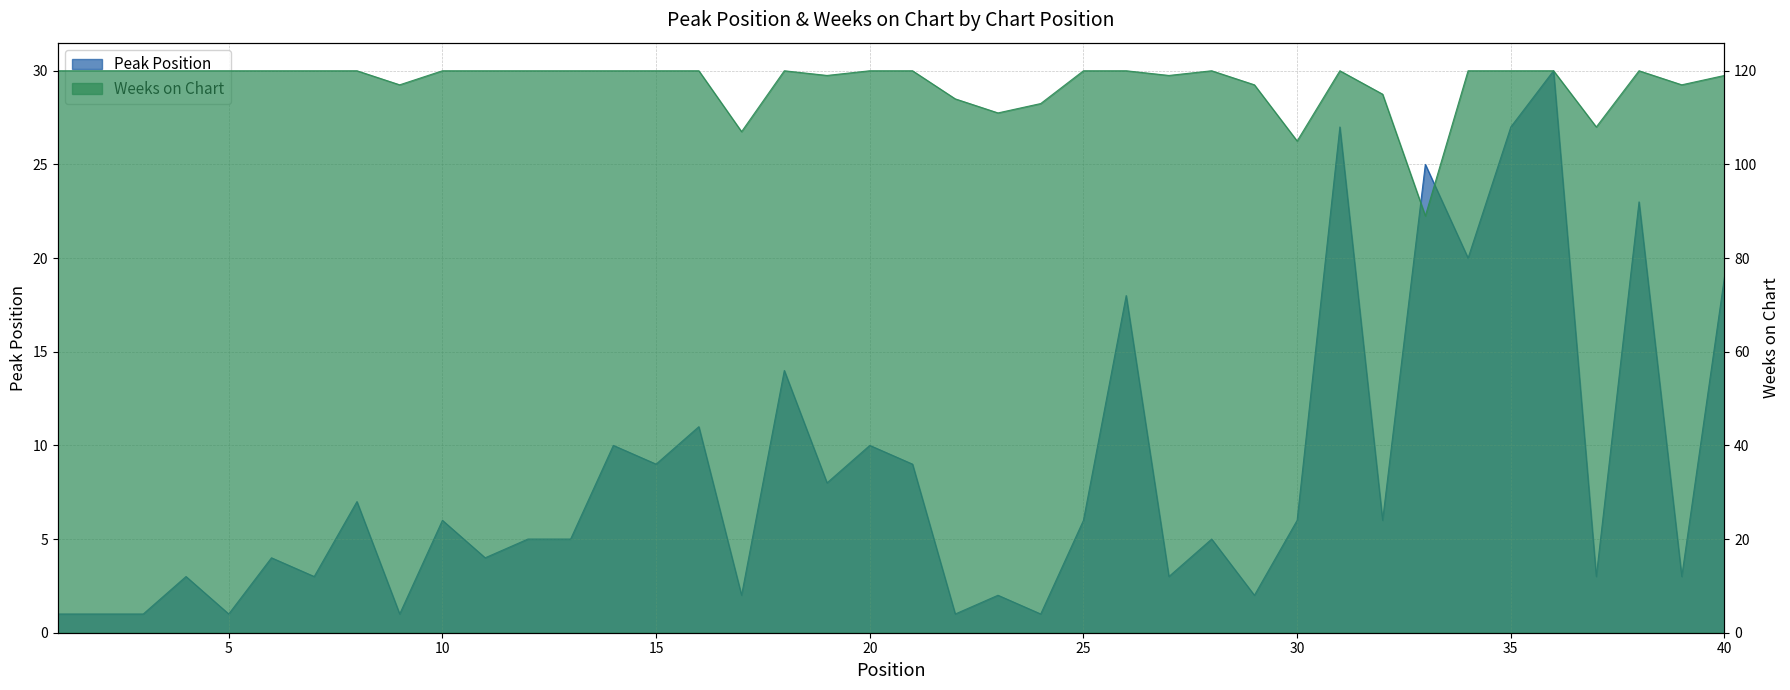

Which series has the largest range (max minus min)?

Weeks on Chart